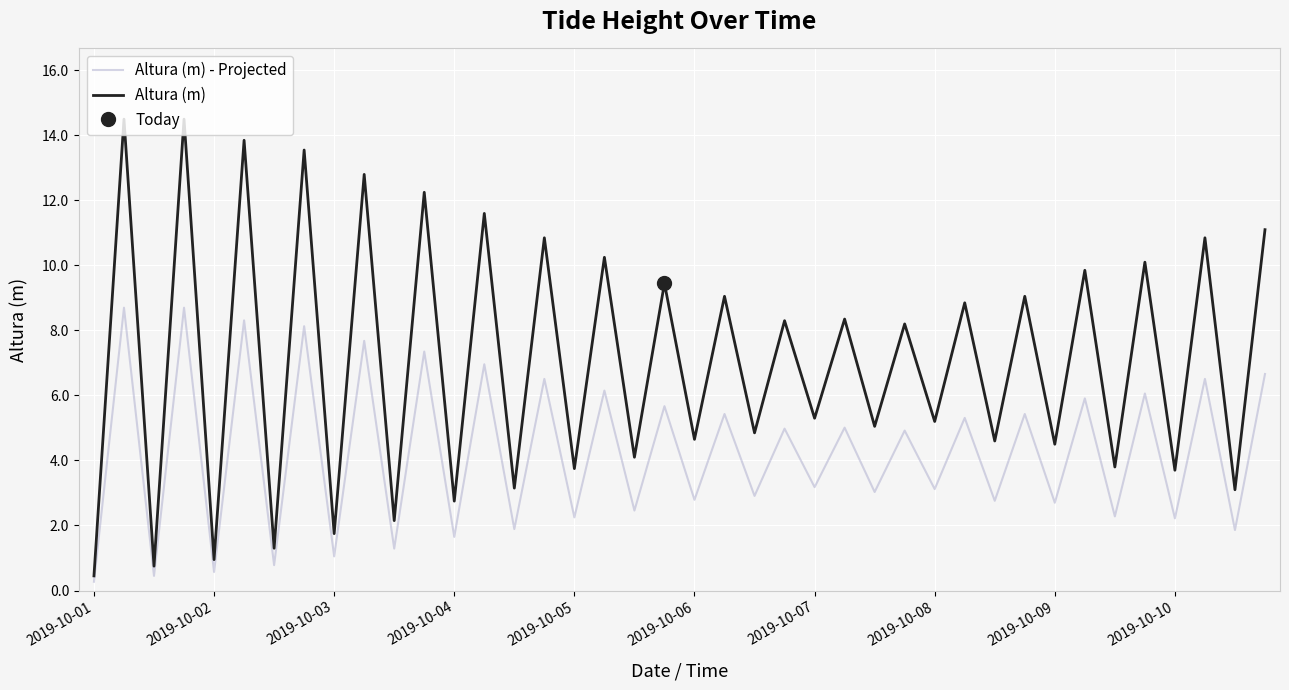

Rank the series by their average value, from highest to lowest.

Altura (m), Altura (m) - Projected